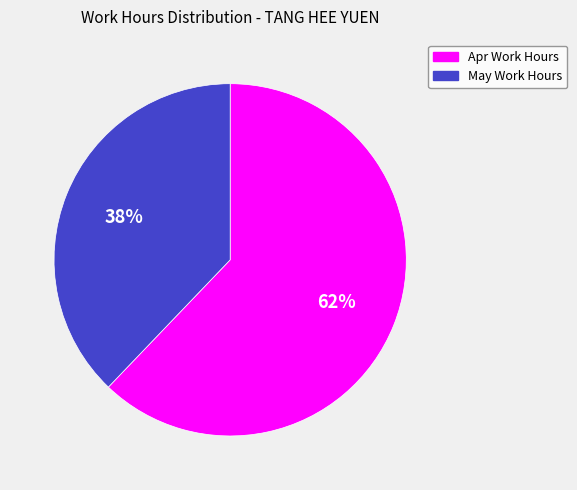

To the nearest percent, what is the average slice percentage?

50%